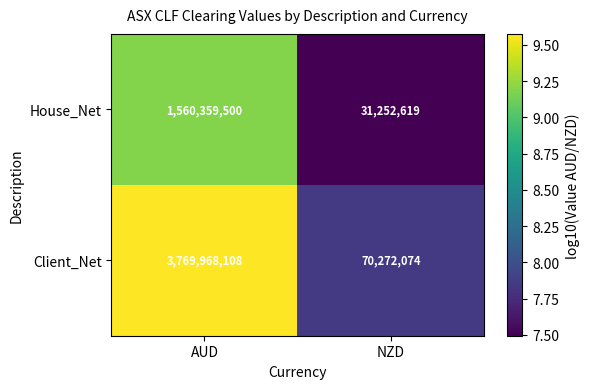

How many distinct data groups are displayed?

2